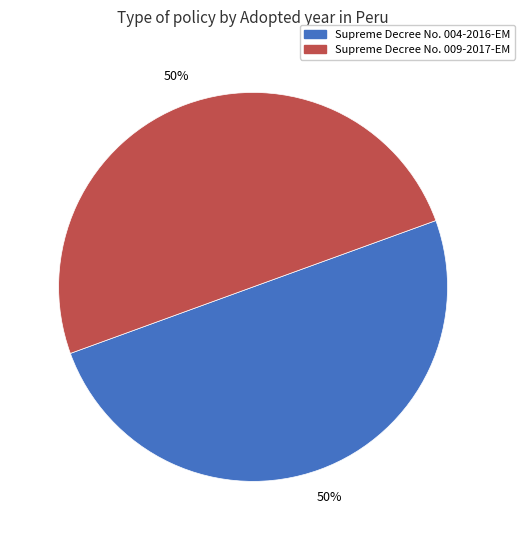

Count the number of slices in the pie.

2